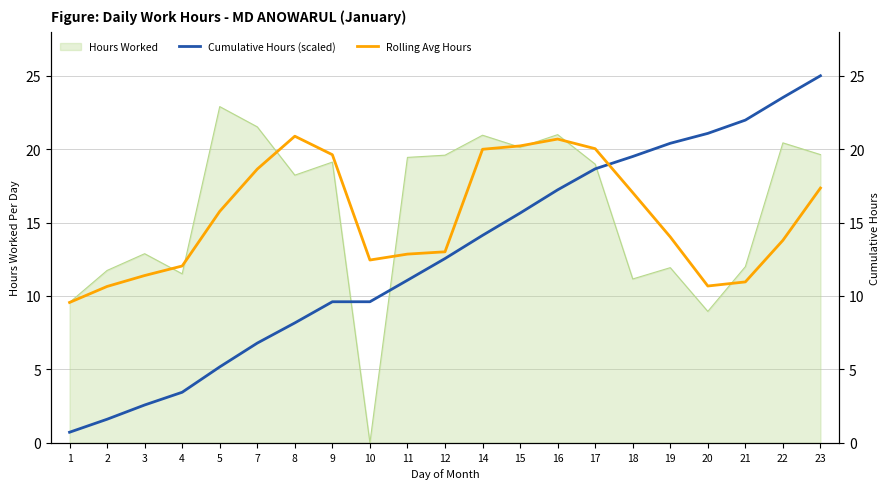

Rank the categories by Rolling Avg Hours value from highest to lowest.

8, 16, 15, 17, 14, 9, 7, 23, 18, 5, 19, 22, 12, 11, 10, 4, 3, 21, 20, 2, 1